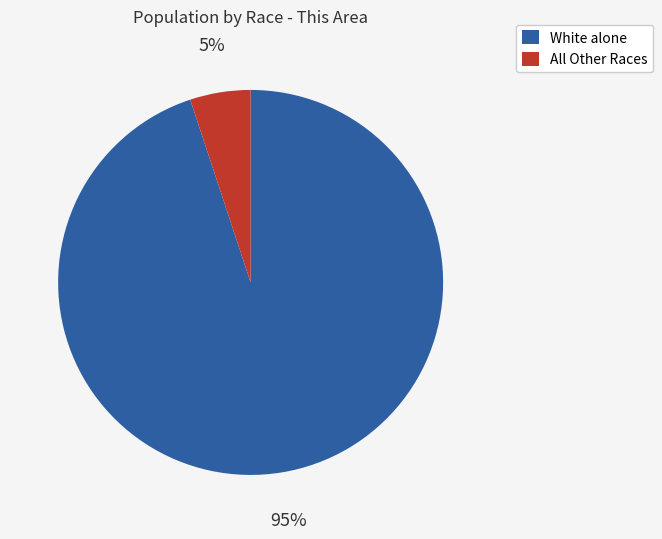

How many slices are in this pie chart?

2